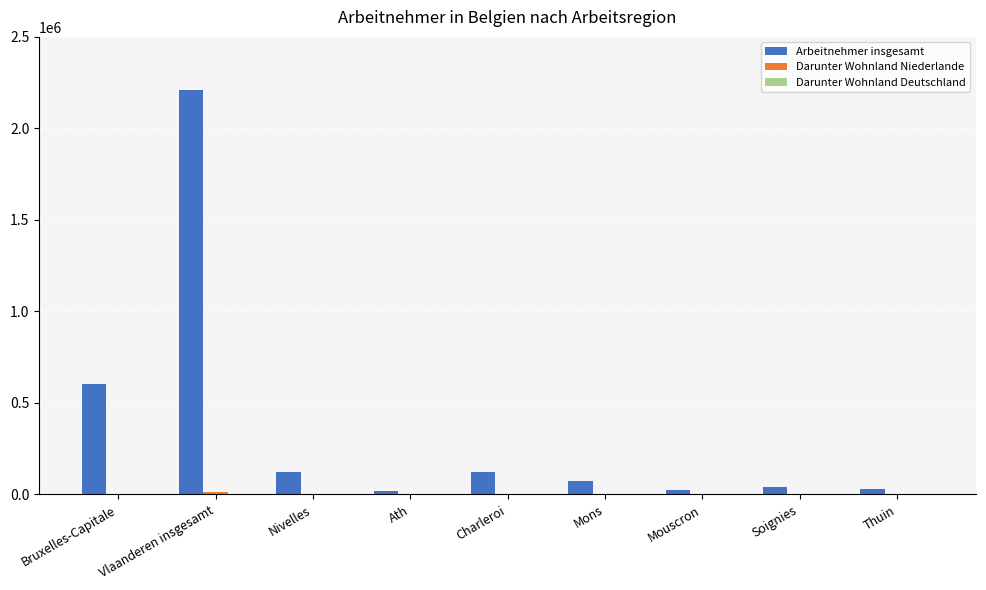

Which category has the highest value in the Arbeitnehmer insgesamt series?

Vlaanderen insgesamt